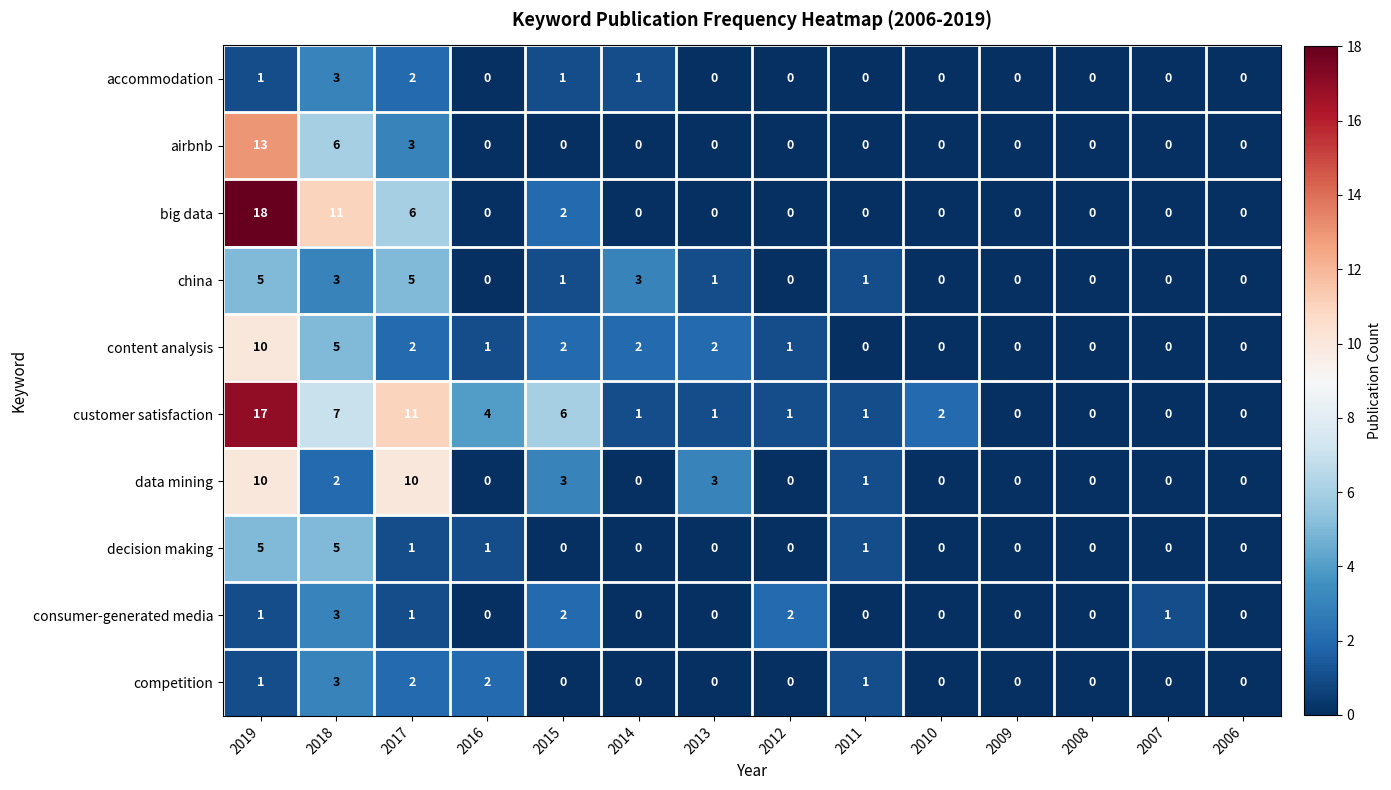

Which series has the widest spread of values?

big data